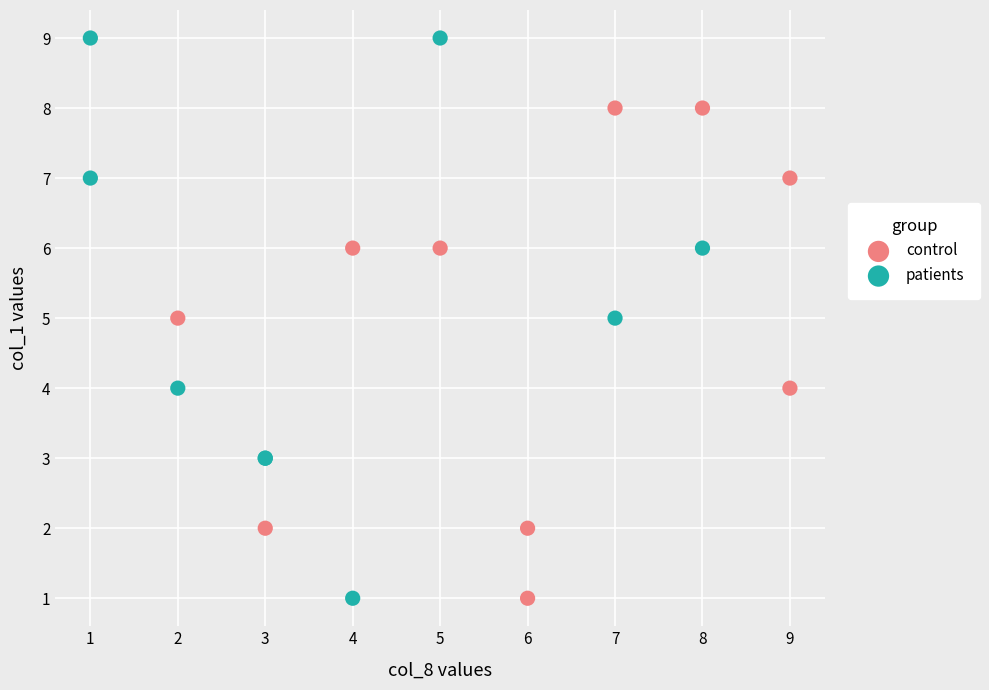

Which series contains the highest Y value?

patients